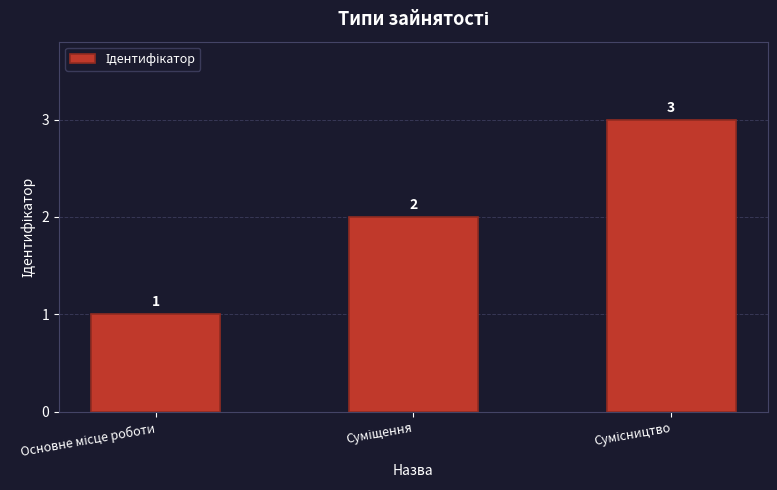

What is the difference between the maximum and minimum values?

2